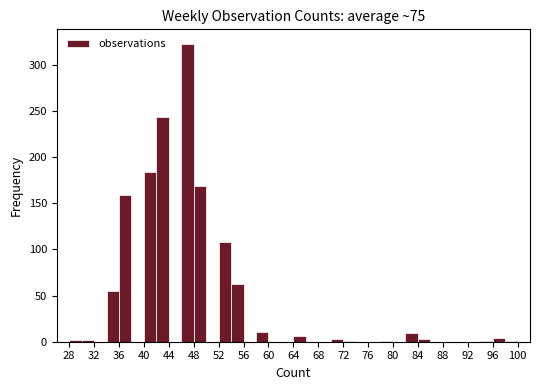

What is the height of the bar covering 48 to 50 on the x-axis? The values are not printed on the chart, so give them approximately, as read against the axis.

170